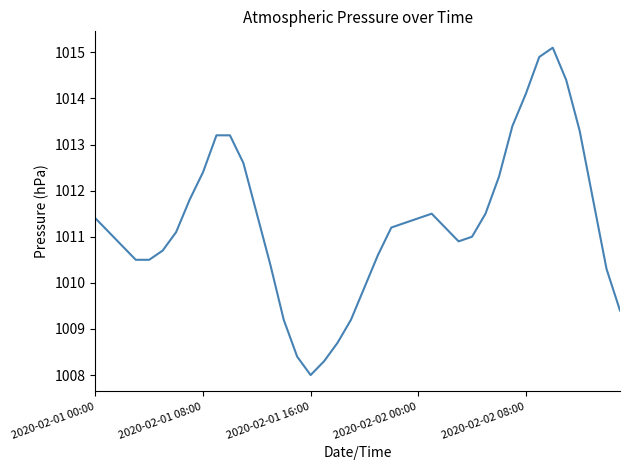

What is the difference between the maximum and minimum values?

7.1